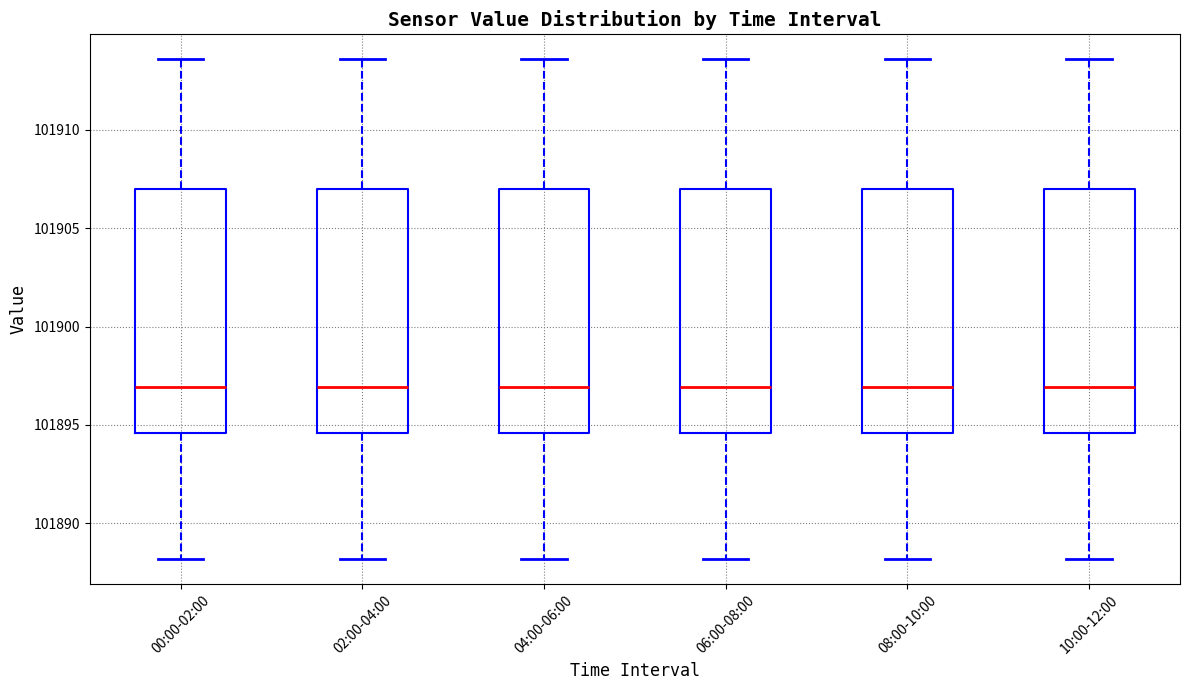

Reading left to right, read every box against the y-axis: the position of its median line, the range the box covers, and the ends of its whiskers. The values are not printed on the chart, so give them approximately, as read against the axis.

00:00-02:00: median 101897.0, box 101894.5 to 101907.0, whiskers 101888.0 to 101913.5
02:00-04:00: median 101897.0, box 101894.5 to 101907.0, whiskers 101888.0 to 101913.5
04:00-06:00: median 101897.0, box 101894.5 to 101907.0, whiskers 101888.0 to 101913.5
06:00-08:00: median 101897.0, box 101894.5 to 101907.0, whiskers 101888.0 to 101913.5
08:00-10:00: median 101897.0, box 101894.5 to 101907.0, whiskers 101888.0 to 101913.5
10:00-12:00: median 101897.0, box 101894.5 to 101907.0, whiskers 101888.0 to 101913.5